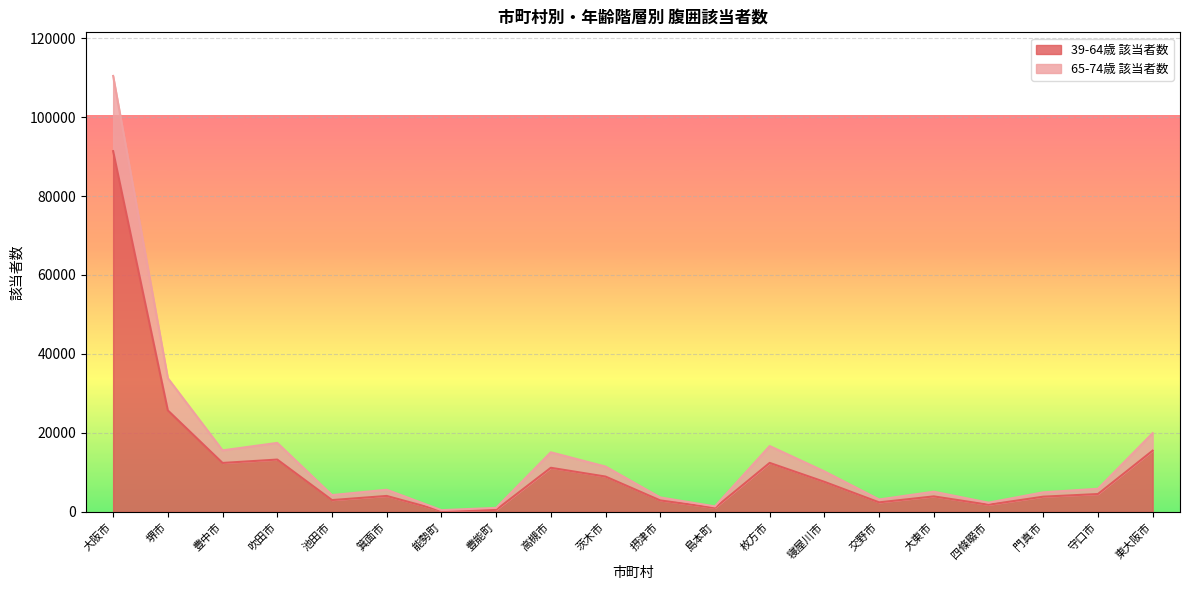

How many values in the 65-74歳 該当者数 series exceed 5872?

9